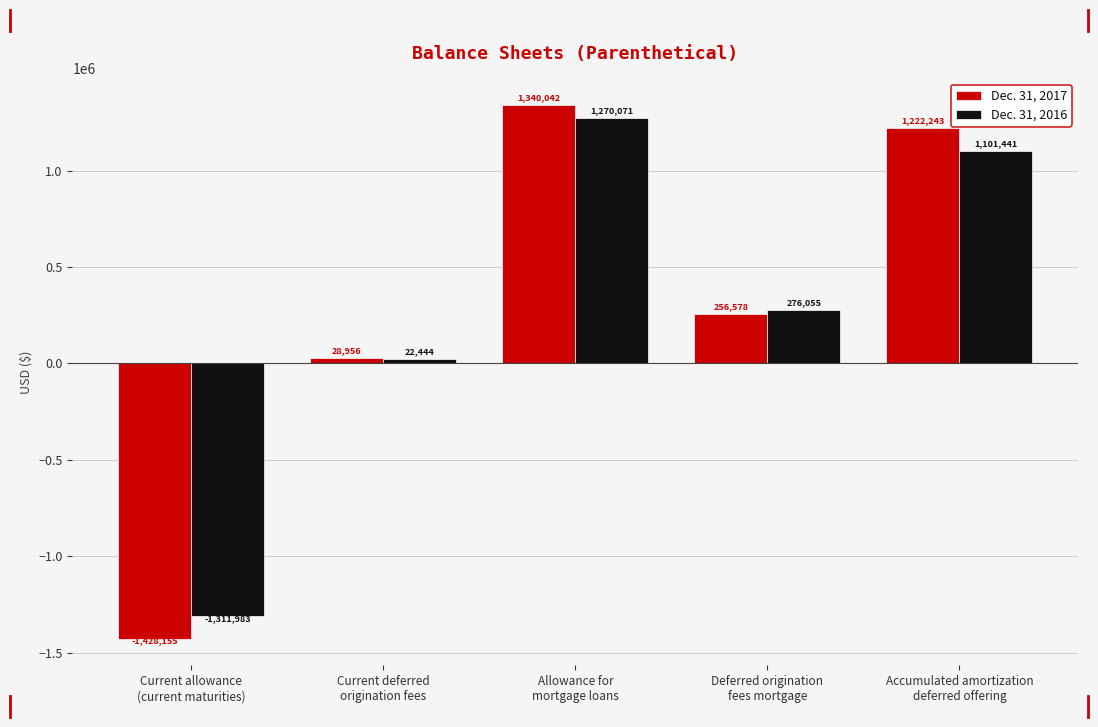

What is the value of the Dec. 31, 2017 bar at the 4th from the left?

256578